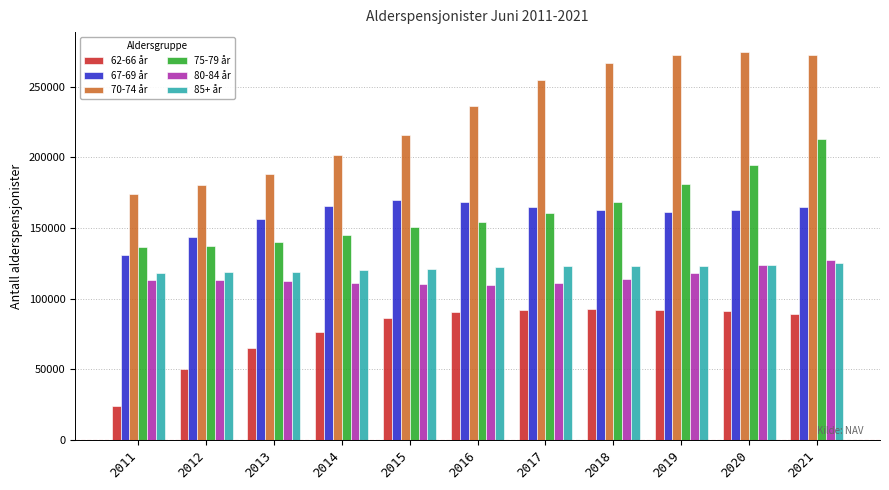

What value does the 80-84 år series have at 2015, to the nearest 50?

110400